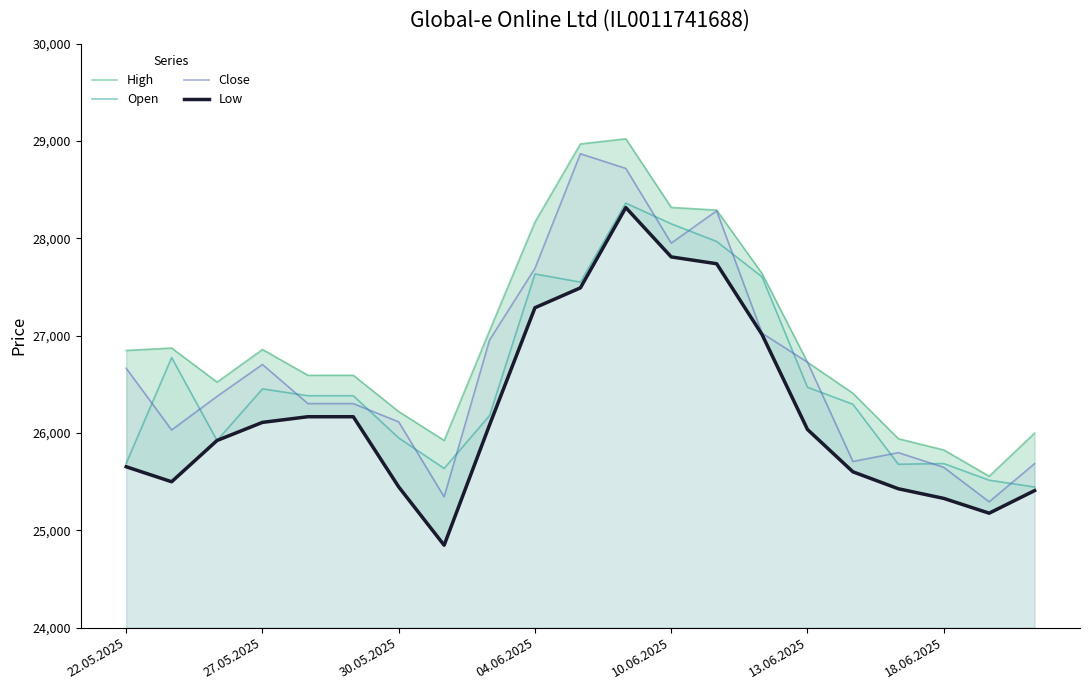

Reading left to right, extract all data points from this chart.

High: 26848	26873	26523	26858	26593	26593	26220	25923	27052	28168	28970	29023	28318	28290	27638	26727	26408	25941	25826	25556	25999
Open: 25688	26775	25923	26453	26383	26383	25949	25636	26179	27634	27550	28362	28149	27968	27604	26470	26295	25679	25686	25515	25445
Close: 26665	26031	26376	26704	26302	26302	26114	25344	26955	27692	28869	28718	27951	28282	27025	26727	25707	25798	25647	25293	25685
Low: 25653	25499	25923	26109	26167	26167	25446	24847	26083	27287	27491	28316	27809	27739	27011	26036	25601	25427	25328	25176	25408